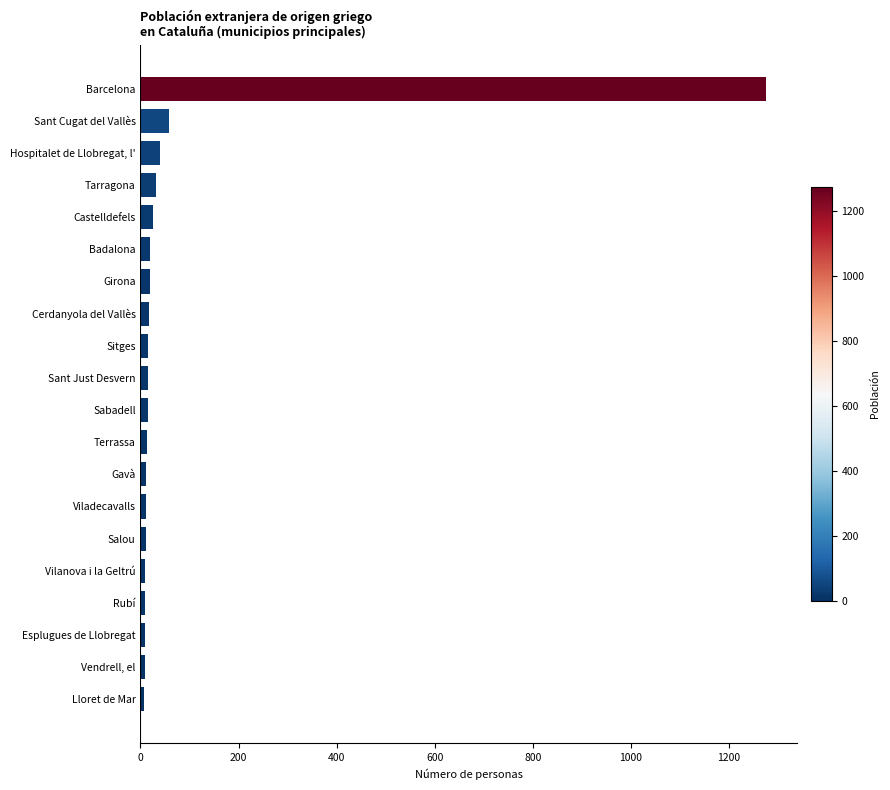

What is the difference between the maximum and minimum values?

1267